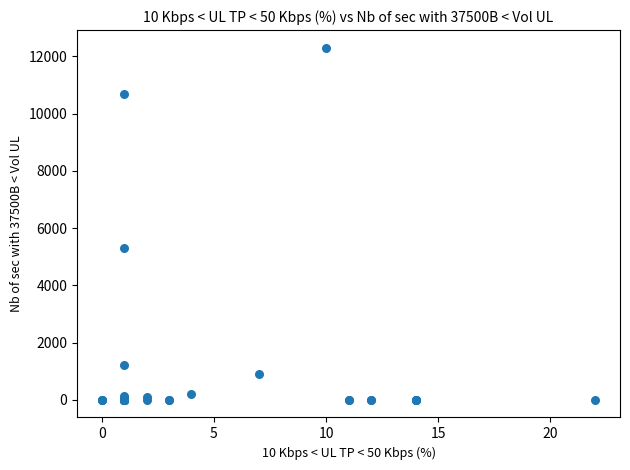

What Y value in the scatter plot is closest to 6150?

5300